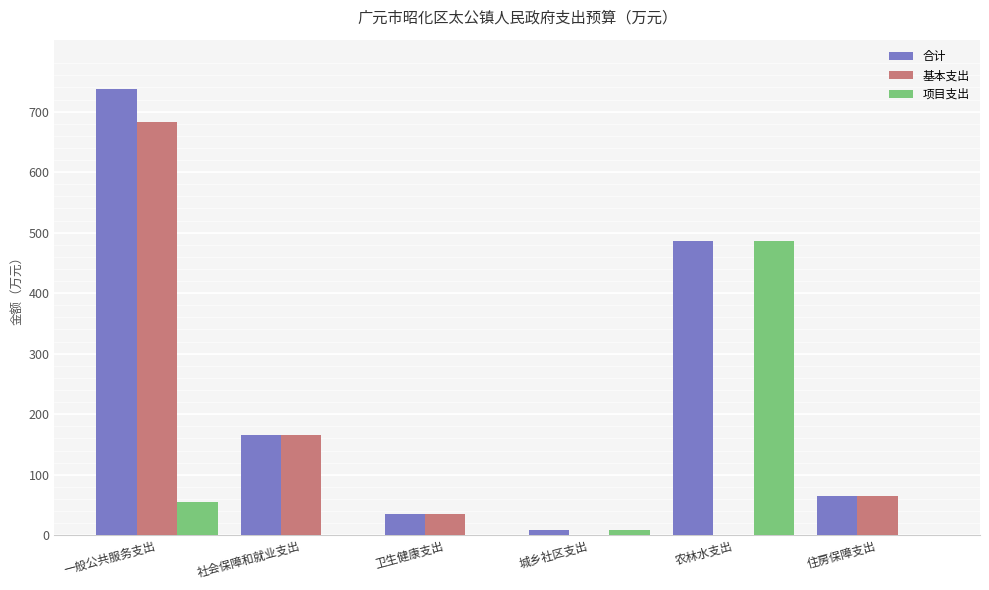

How many series are shown in this chart?

3